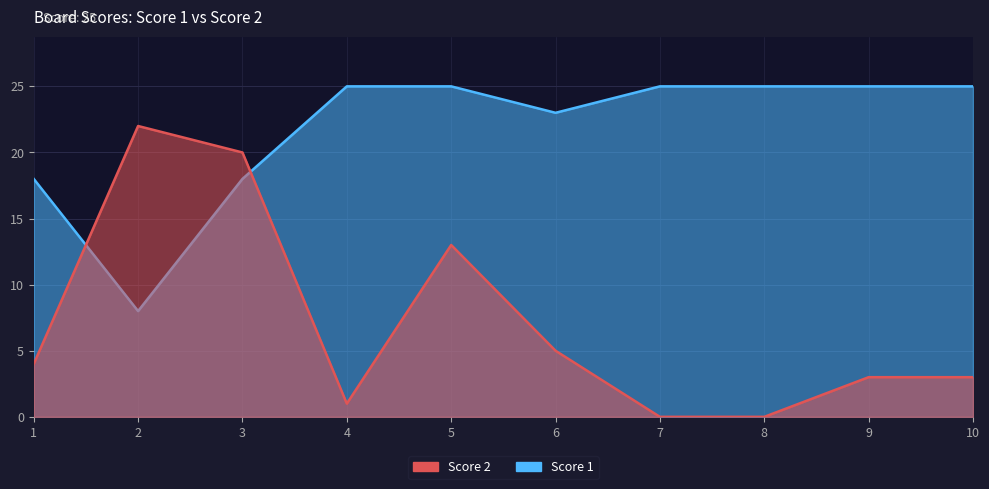

Count the number of data series in this chart.

2